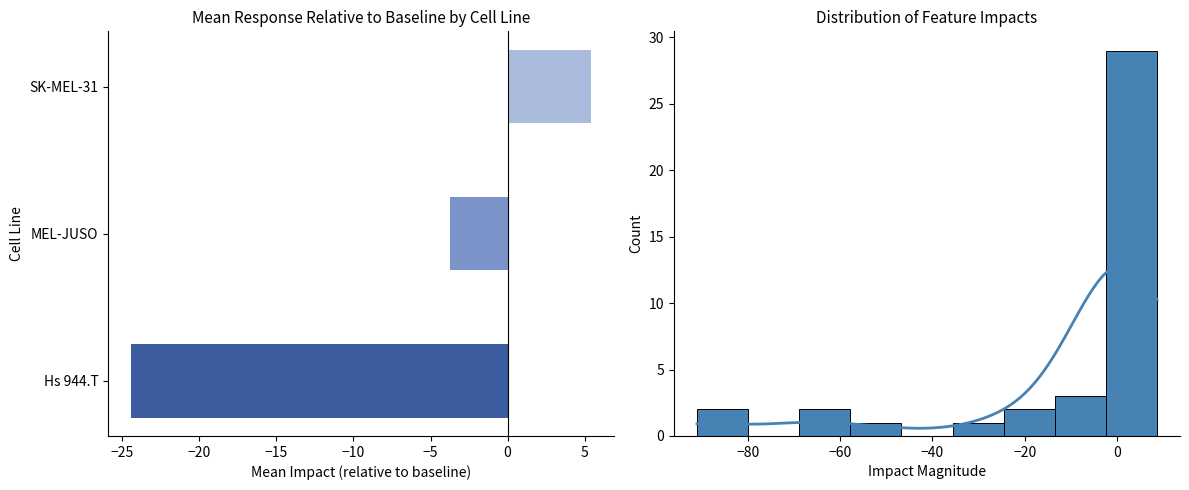

Which has a higher value, MEL-JUSO or SK-MEL-31?

SK-MEL-31